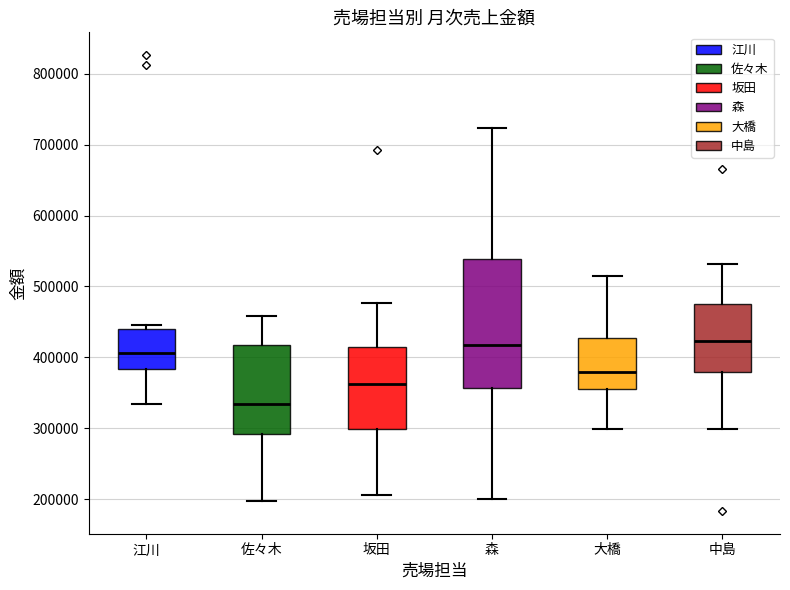

Where is the upper edge of the box for 佐々木 on the y-axis? The values are not printed on the chart, so give them approximately, as read against the axis.

420000